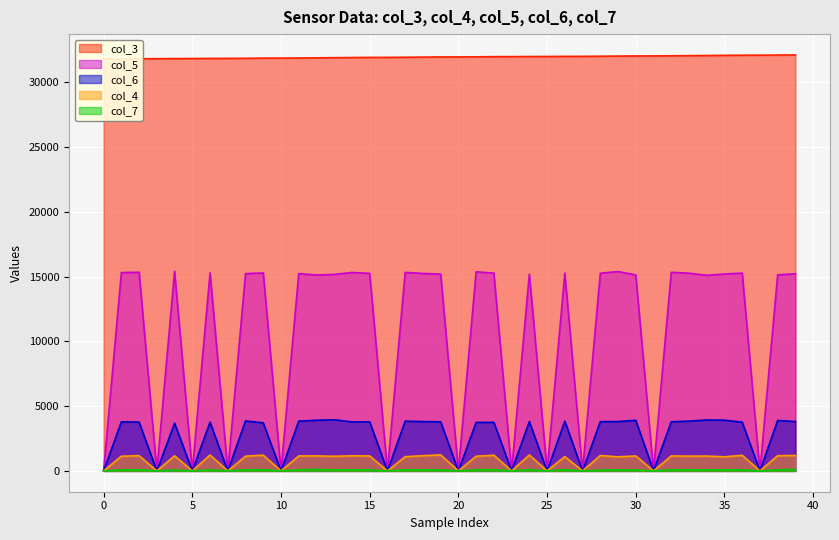

What is the sum of all col_6 (val6) values?

106848